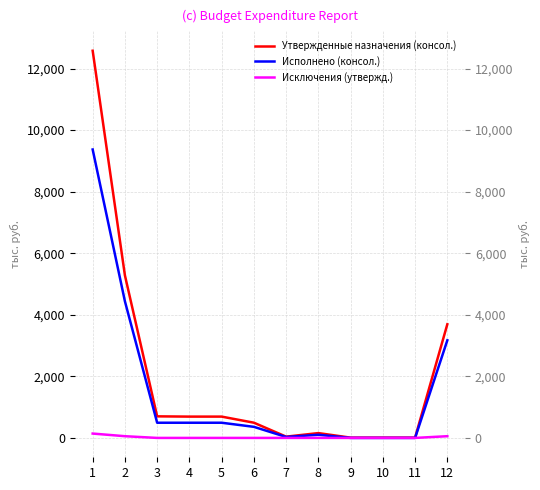

How many lines are shown in the chart?

3